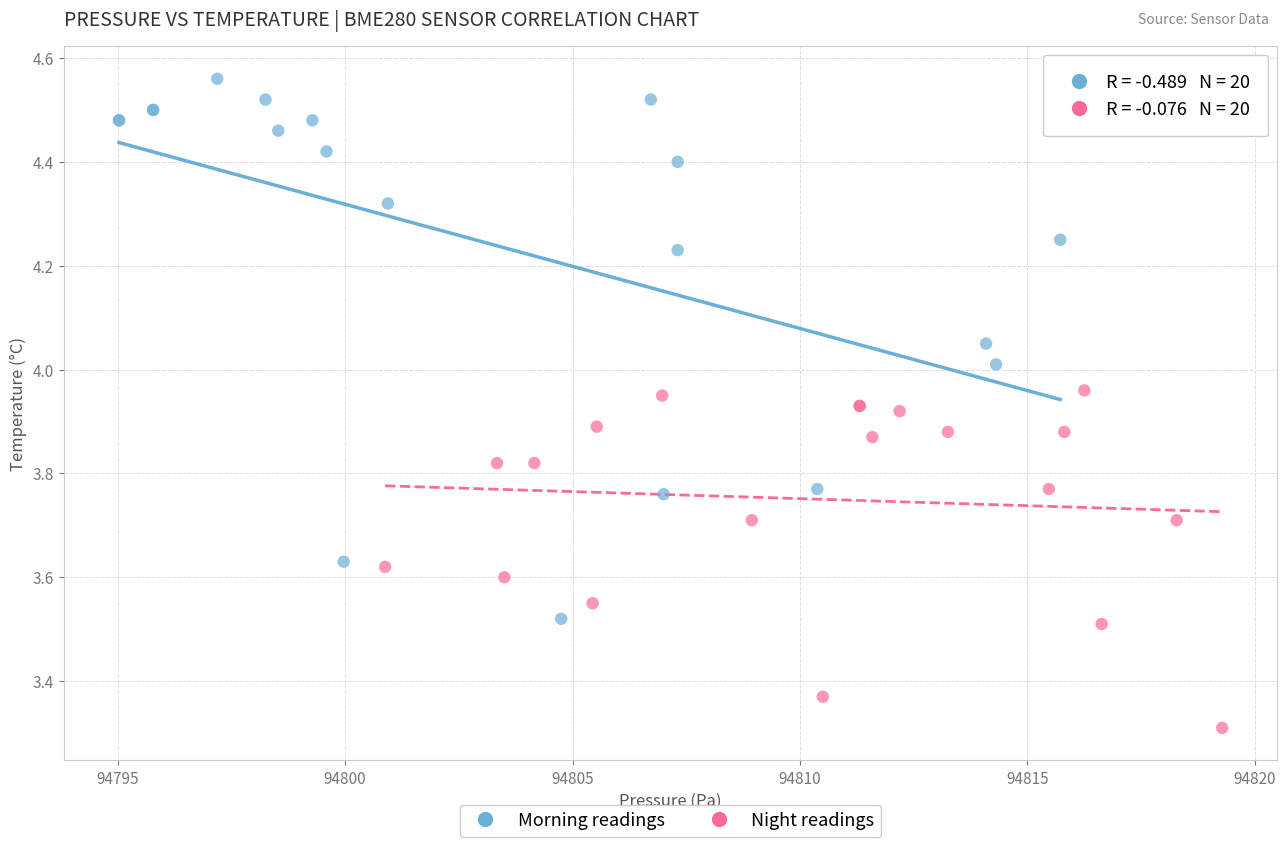

Which series has the largest Y range (max minus min)?

Morning readings